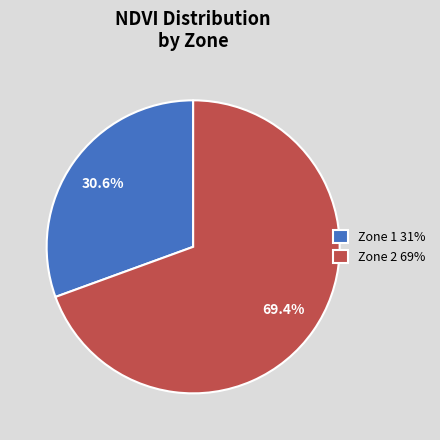

Between Zone 2 and Zone 1, which is larger?

Zone 2